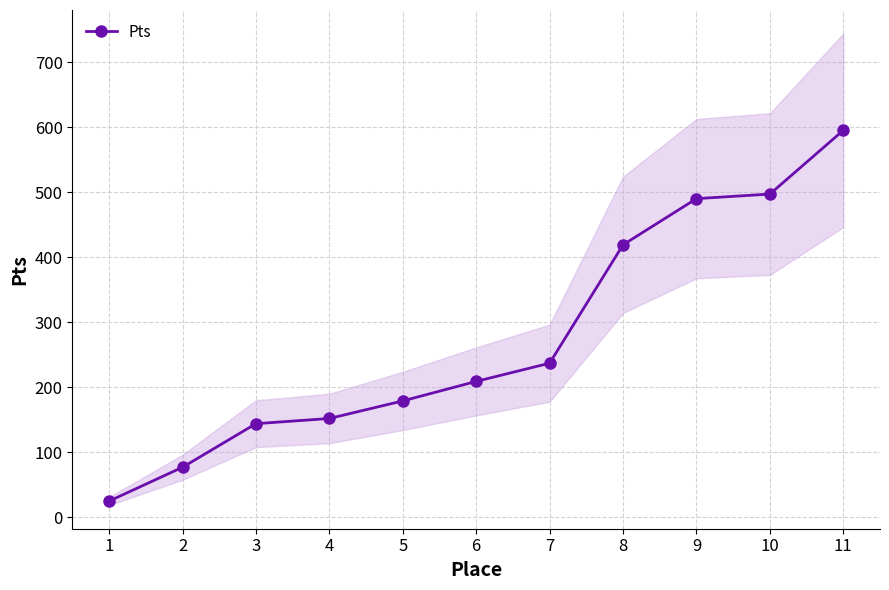

What is the sum of the values at 7 and 6?

446